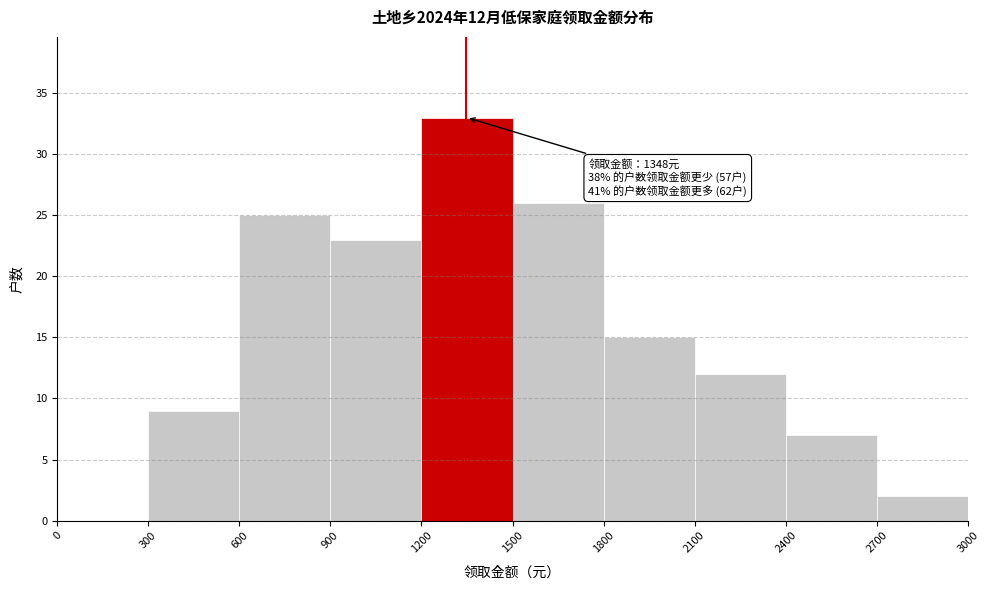

Over which range of the x-axis is the bar tallest?

1200 to 1500